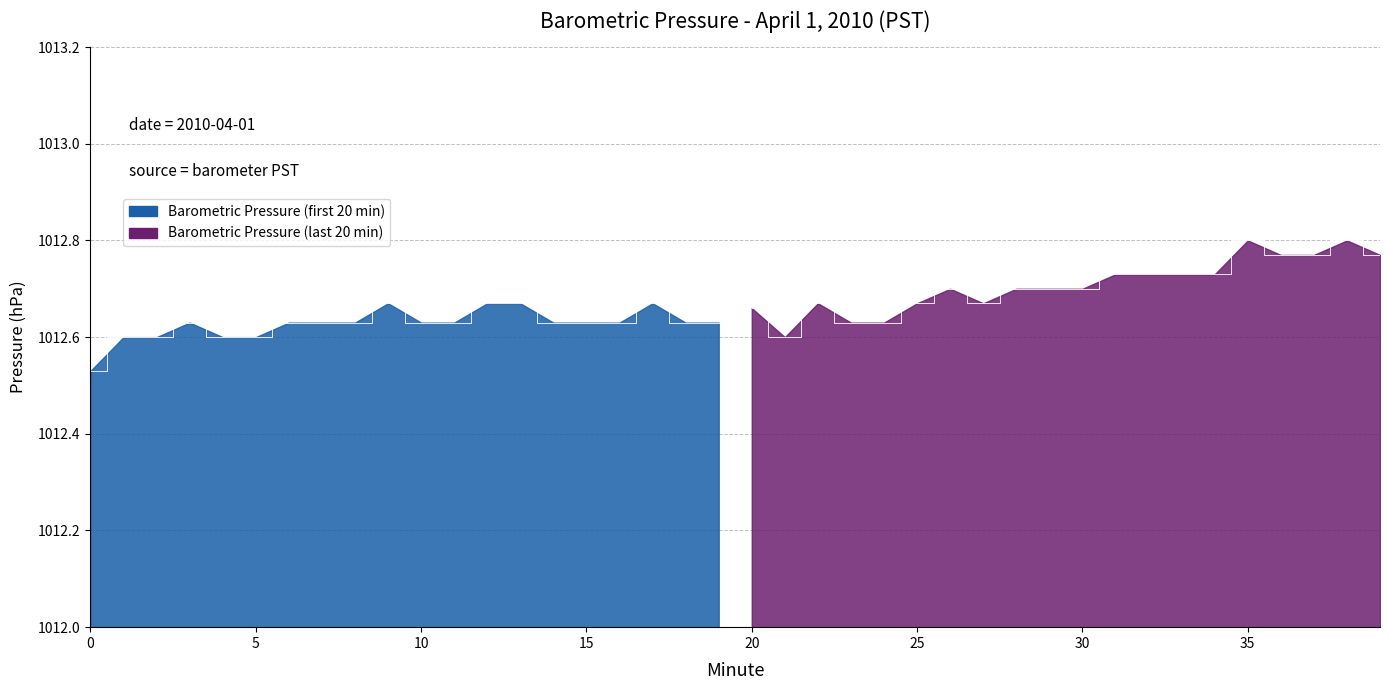

What is the sum of all values?

40506.7